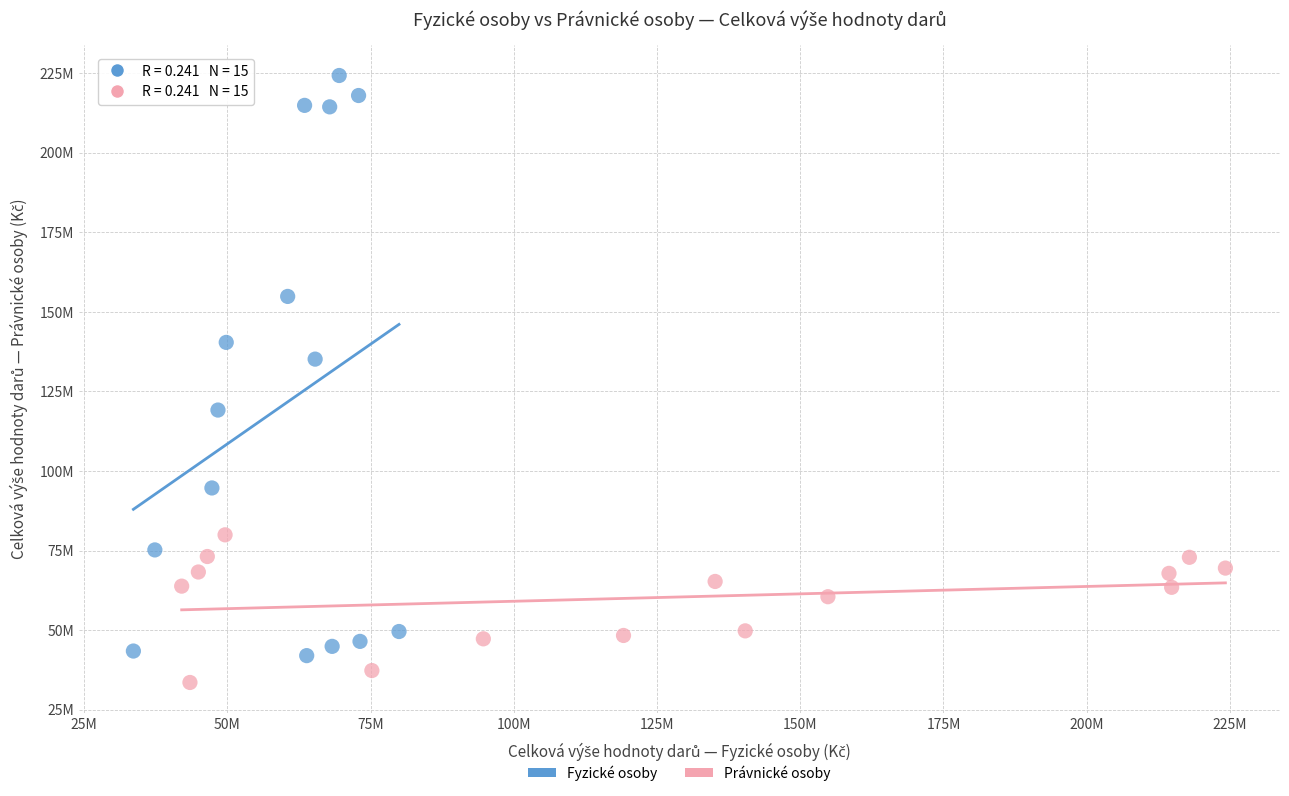

Which series reaches the maximum Y coordinate?

Fyzické osoby